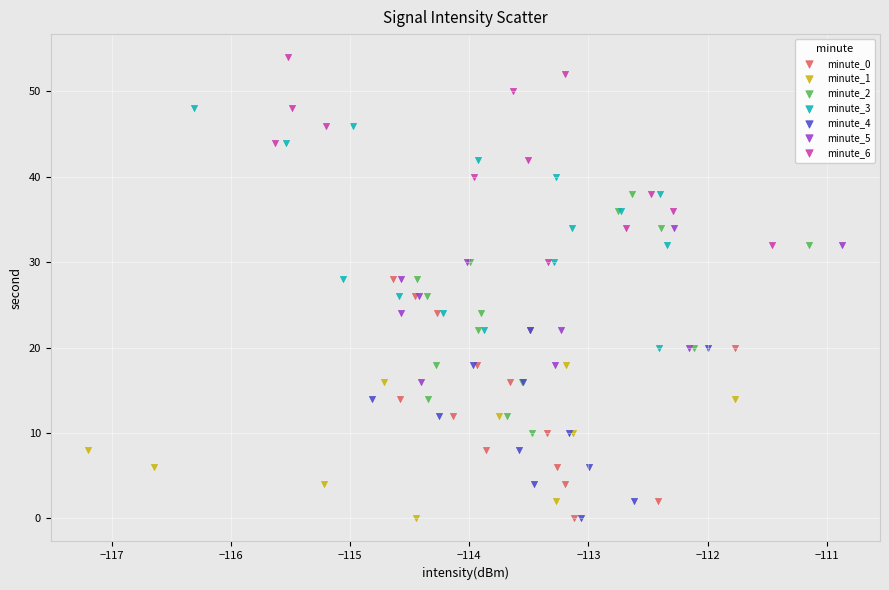

Which series reaches the maximum Y coordinate?

minute_6